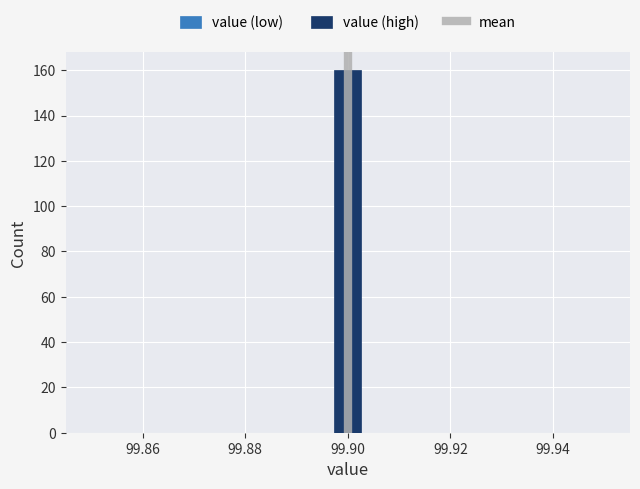

Read against the x-axis, roughly where is the centre of the tallest bar?

99.900